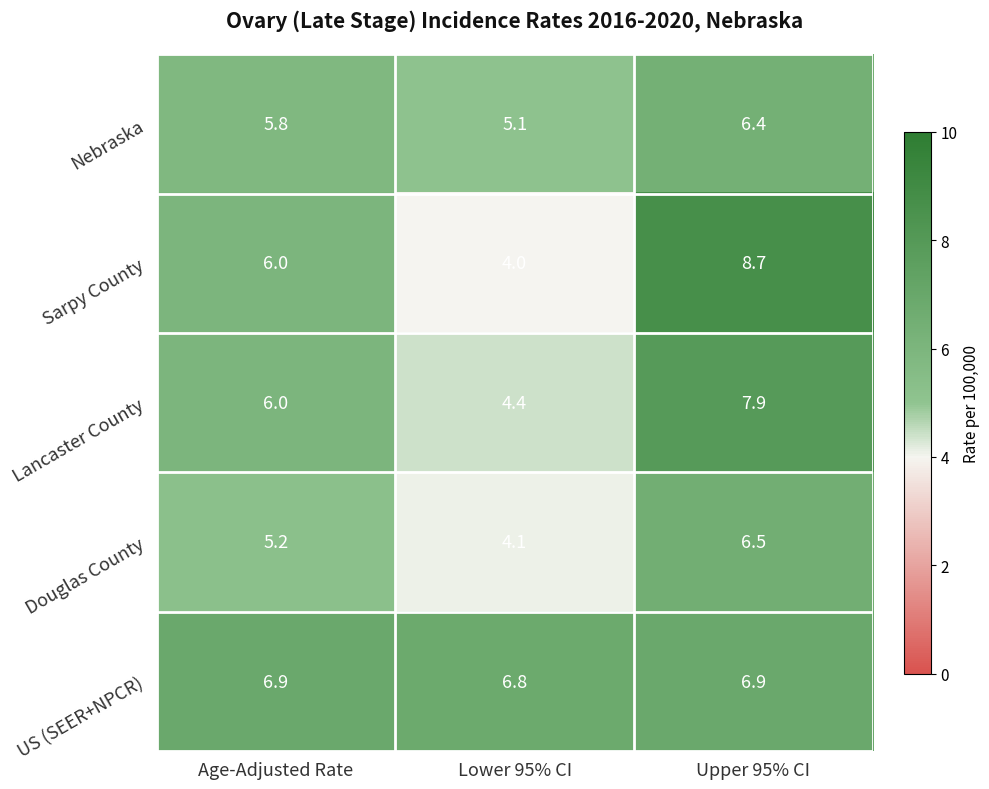

What is the minimum value shown in the chart?

4.0